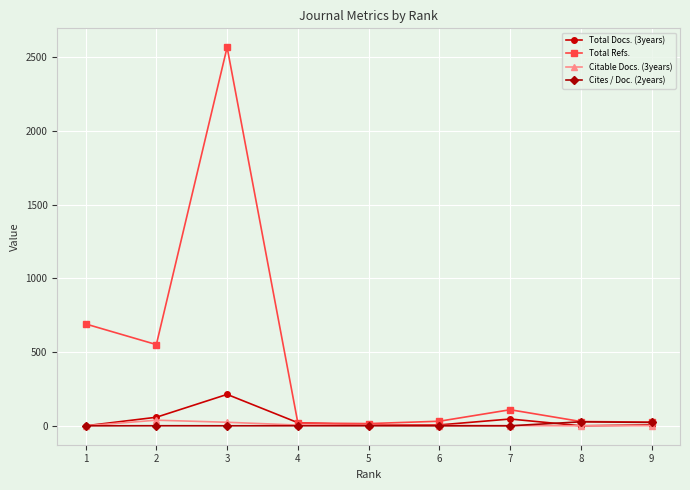

What is the minimum value for Total Refs.?

15.0